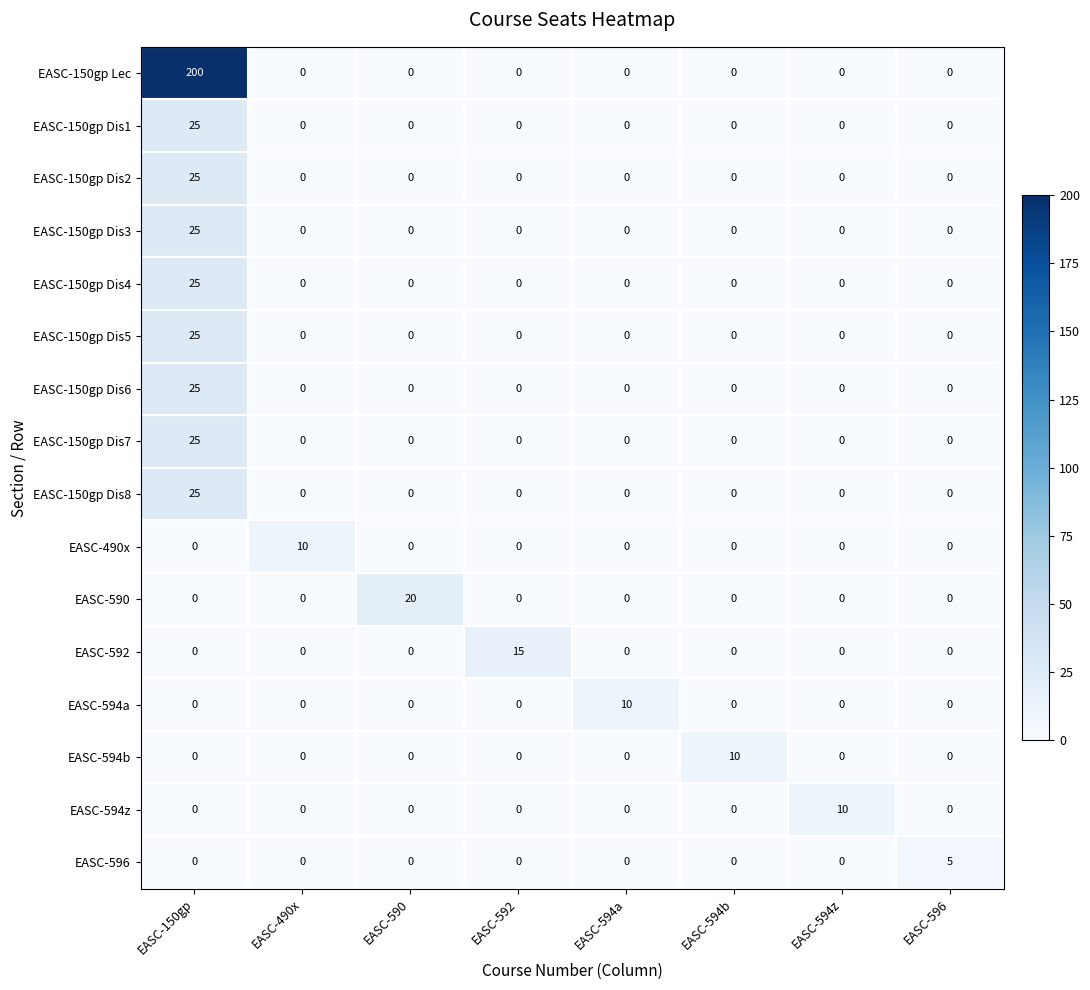

What is the average value of the EASC-150gp Dis8 series?

3